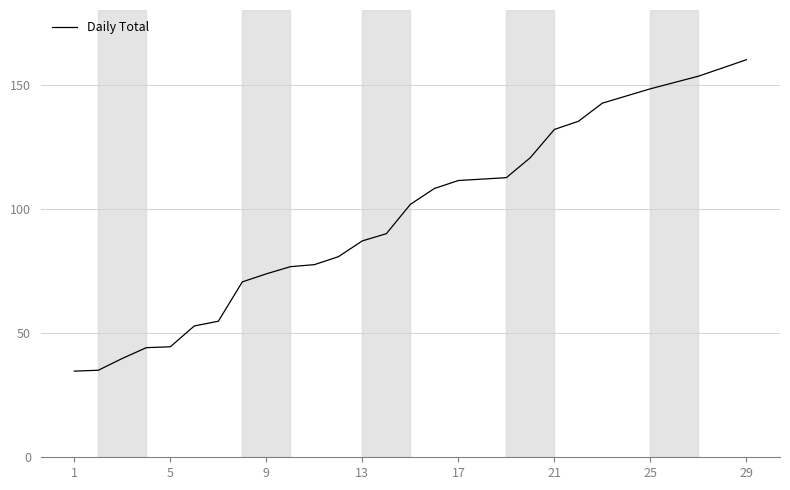

What is the smallest value displayed?

34.7